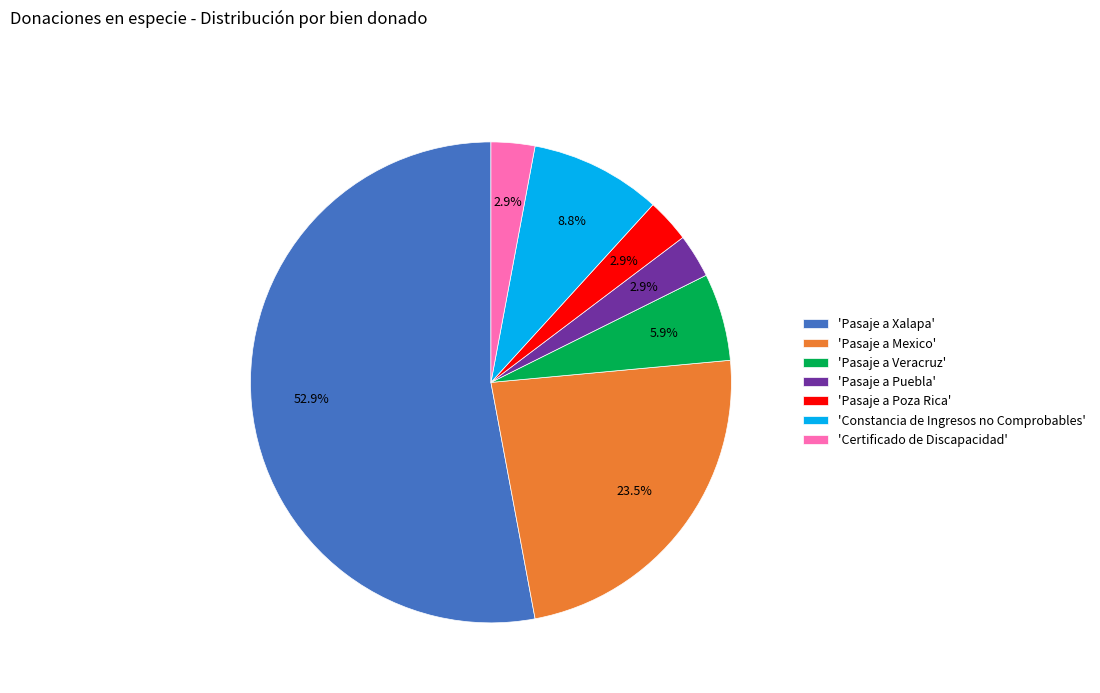

Do 'Certificado de Discapacidad' and 'Constancia de Ingresos no Comprobables' together represent more than half of the pie?

No